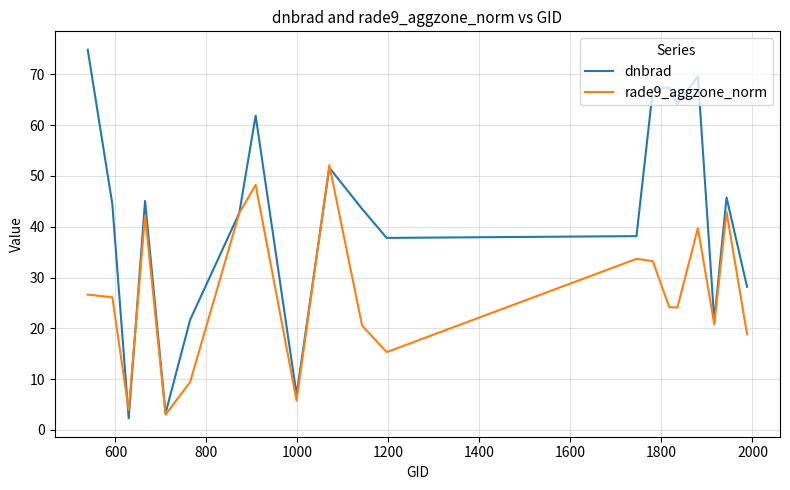

Rank the series by their maximum value, from lowest to highest.

rade9_aggzone_norm, dnbrad